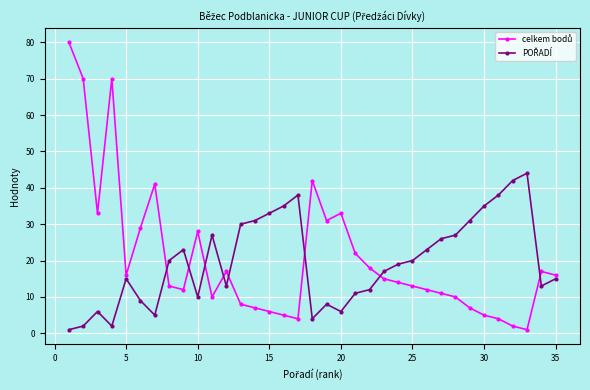

Count the number of data series in this chart.

2